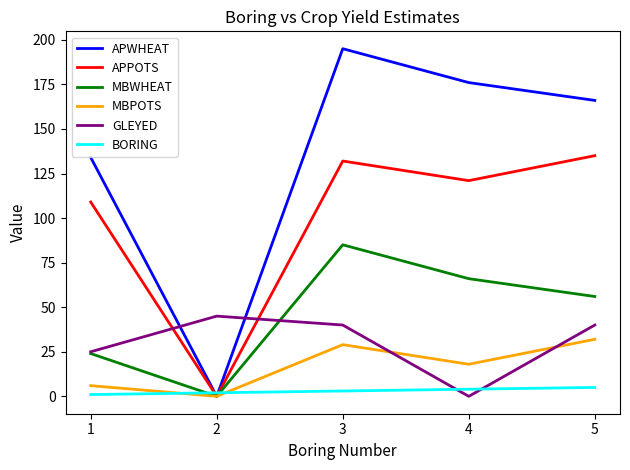

Which series changed the most between 4 and 5?

GLEYED